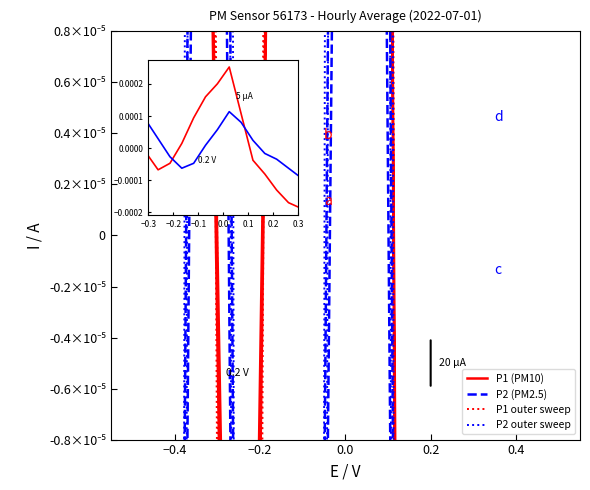

How many data points in P2 outer sweep are above 0?

10